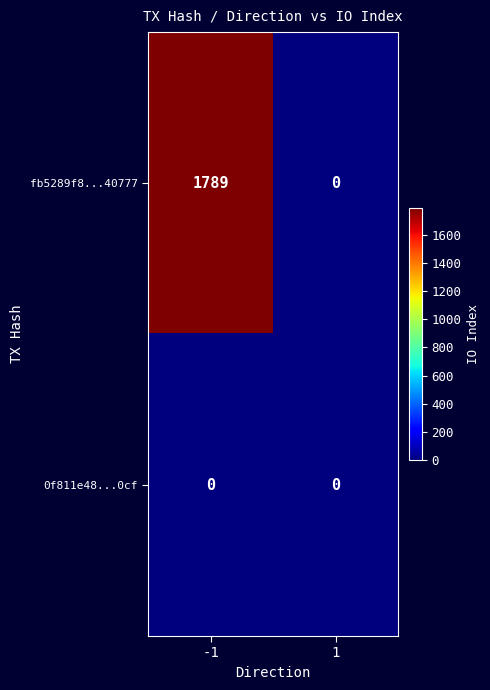

At how many categories does at least one series exceed 559?

1